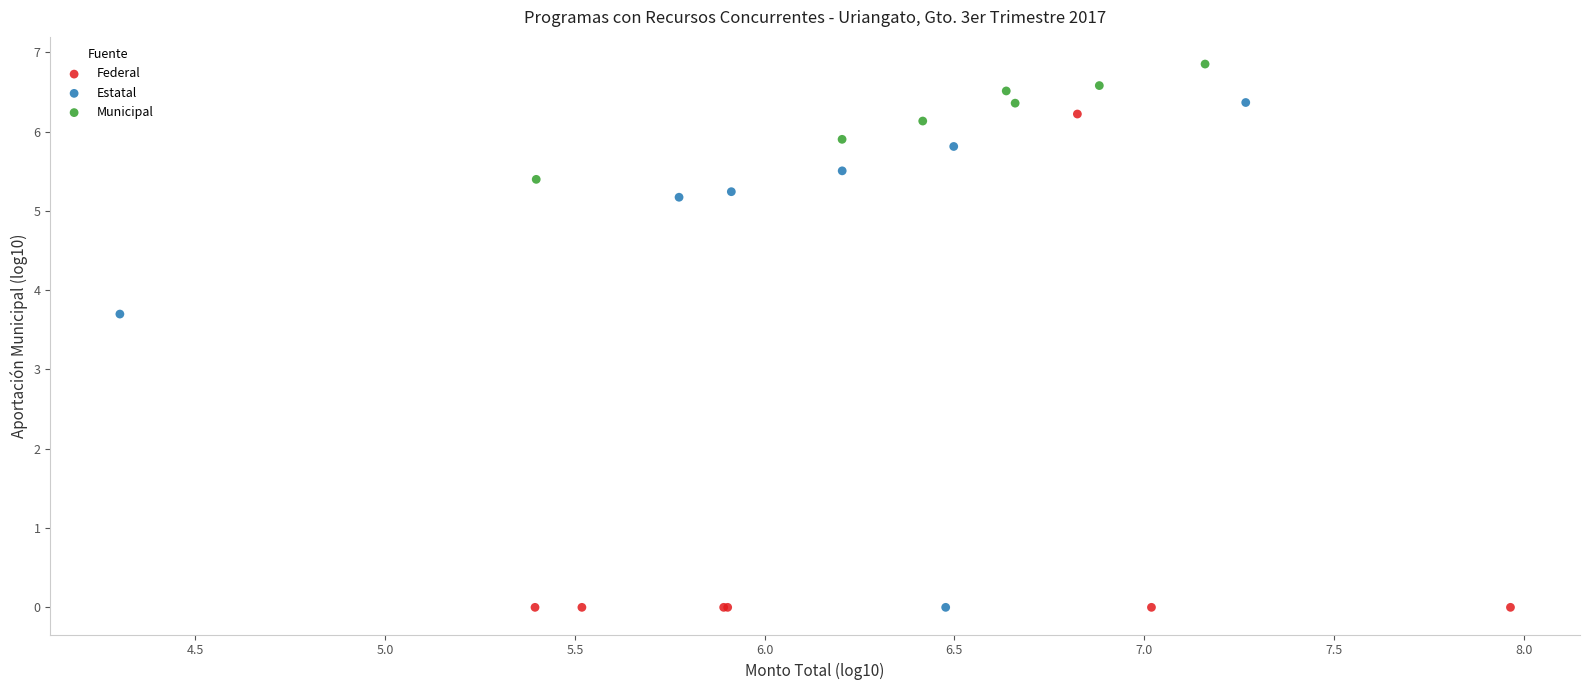

Which series reaches the maximum Y coordinate?

Municipal